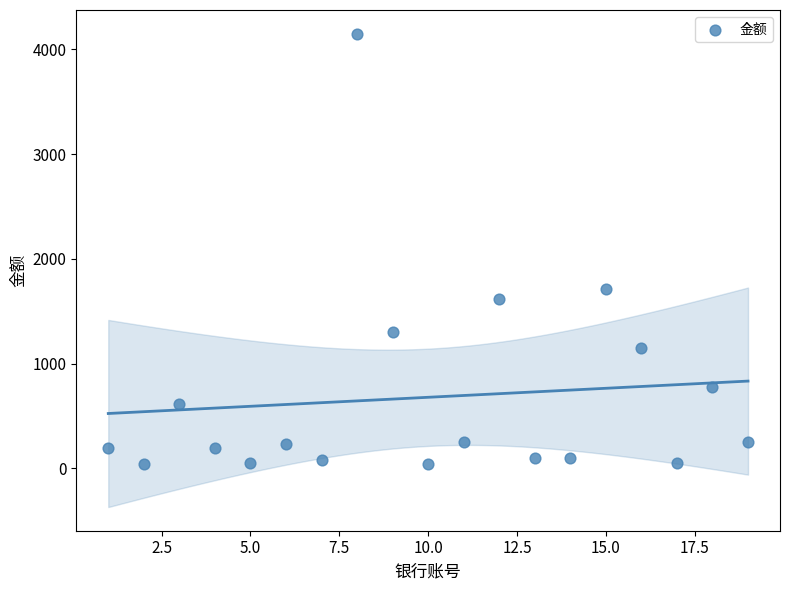

What is the range of Y values (max minus min)?

4110